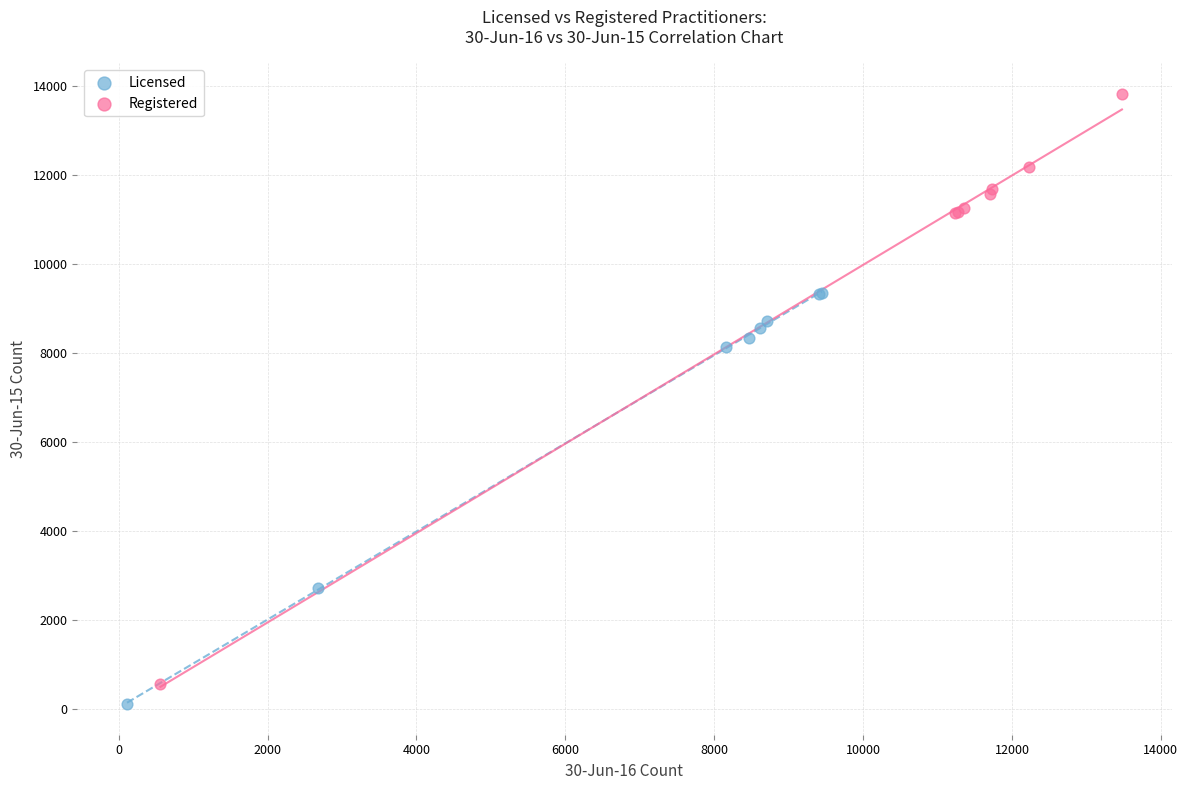

Which series has the largest Y range (max minus min)?

Registered